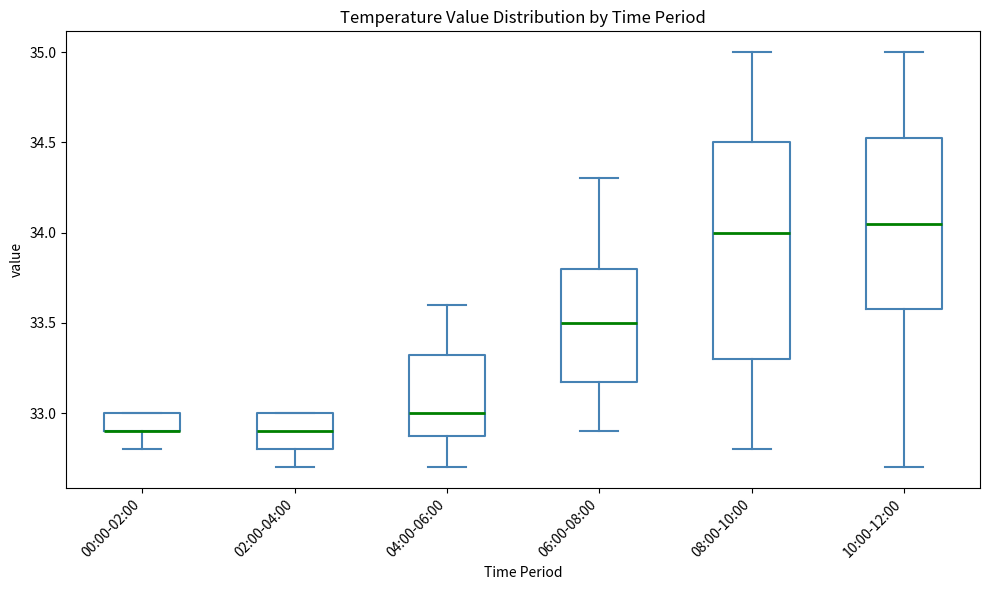

Where does the lower whisker of the box for 08:00-10:00 end on the y-axis? The values are not printed on the chart, so give them approximately, as read against the axis.

32.80